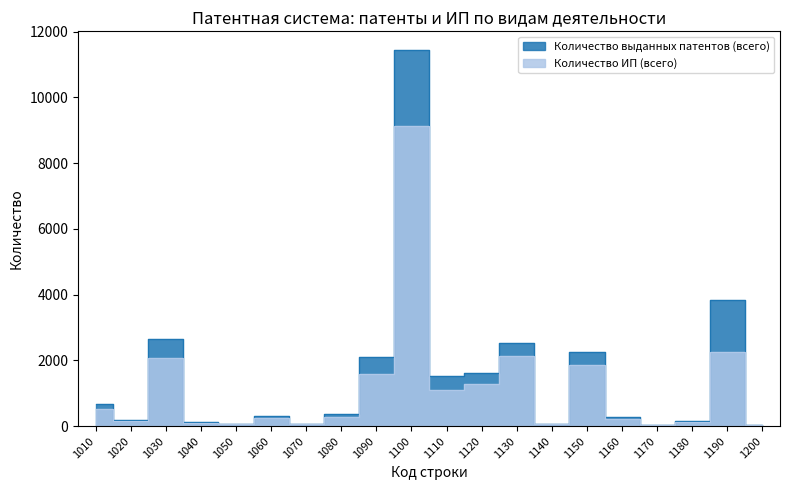

Rank the series at 1180 from lowest to highest value.

Количество ИП (всего), Количество выданных патентов (всего)